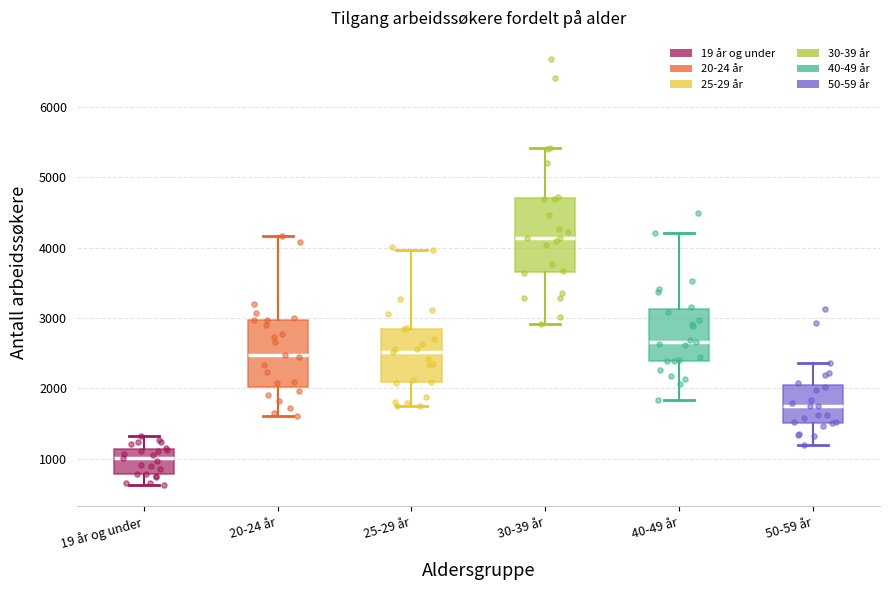

Where is the upper edge of the box for 40-49 år on the y-axis? The values are not printed on the chart, so give them approximately, as read against the axis.

3100